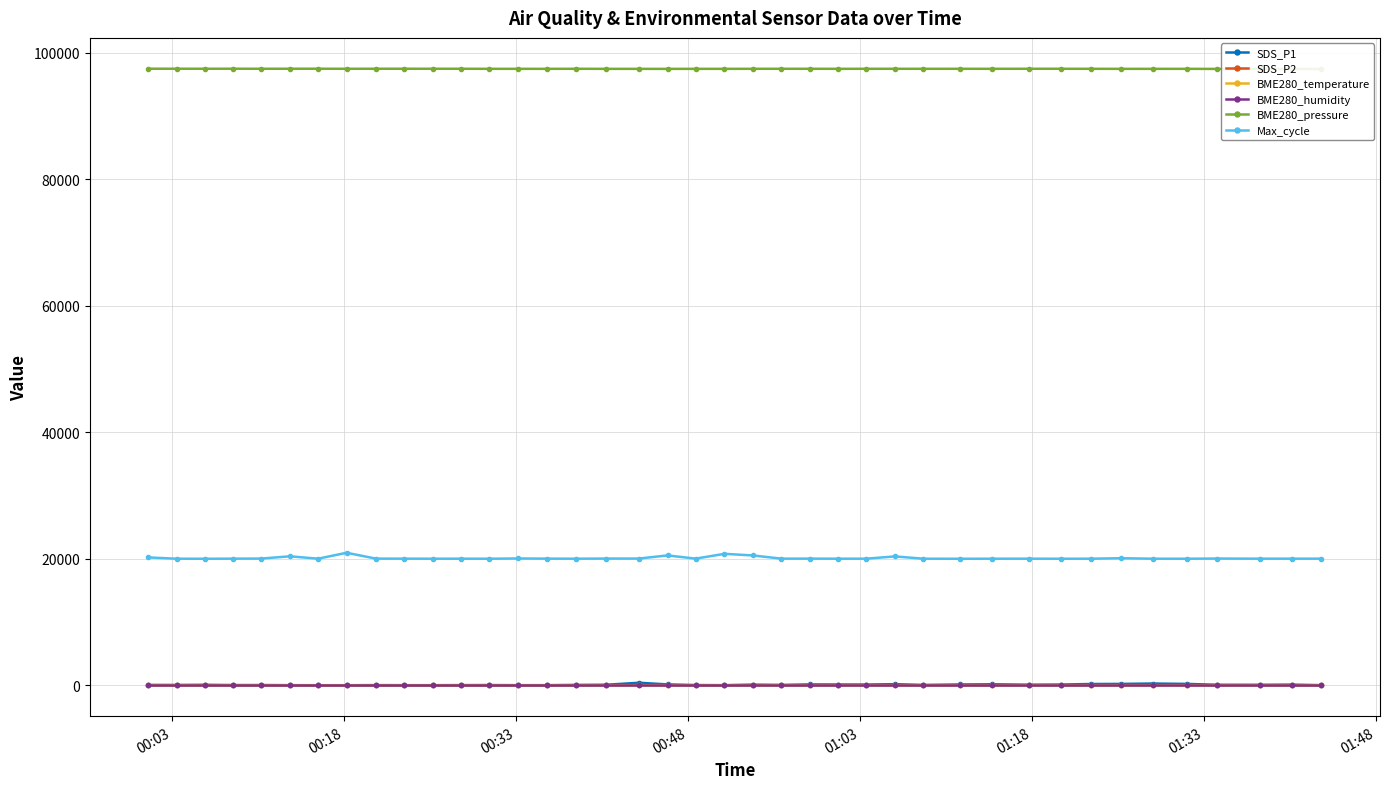

What is the sum of all Max_cycle values?

804912.0